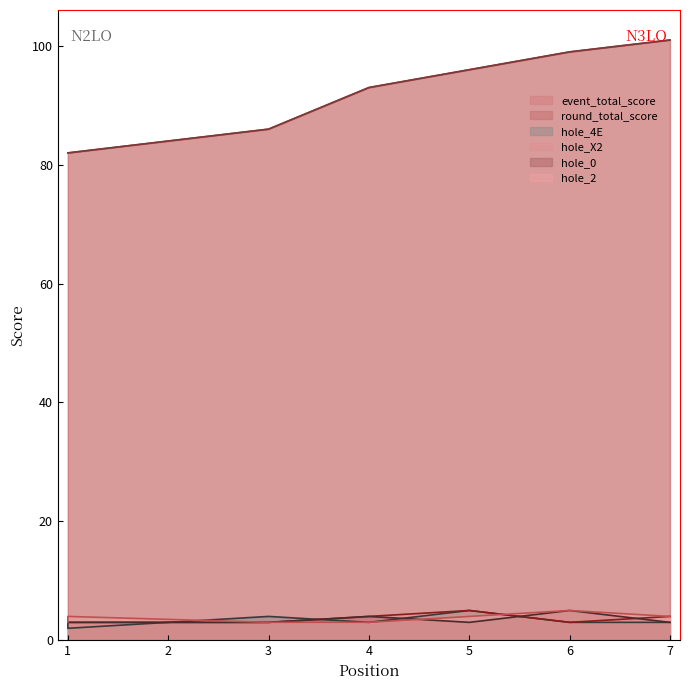

Rank the series by their maximum value, from lowest to highest.

hole_4E, hole_X2, hole_0, hole_2, event_total_score, round_total_score